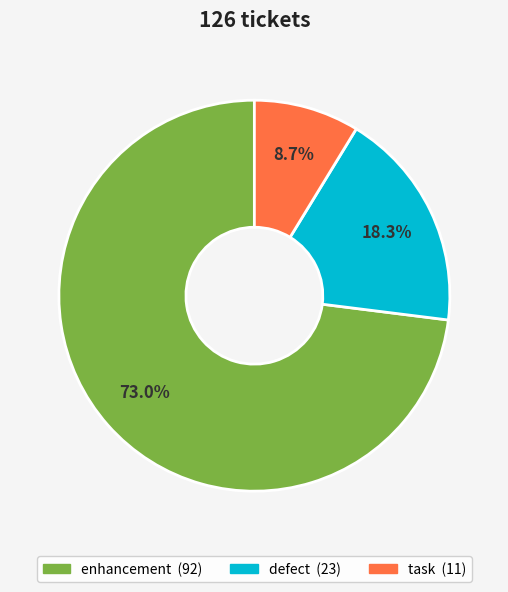

To the nearest percent, what is the difference between the largest and smallest slice percentages?

64%